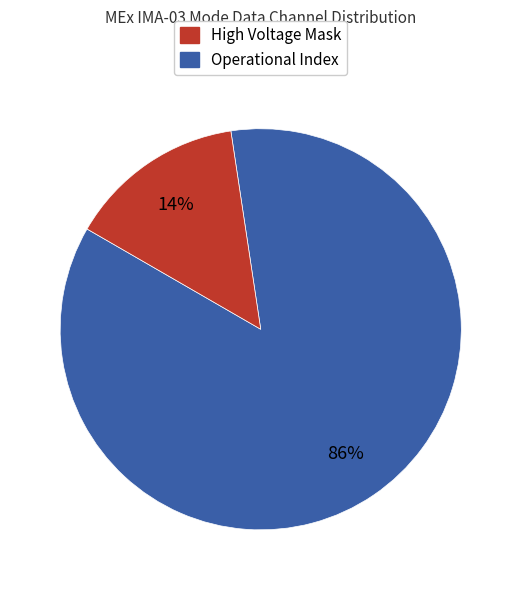

To the nearest percent, what is the average slice percentage?

50%